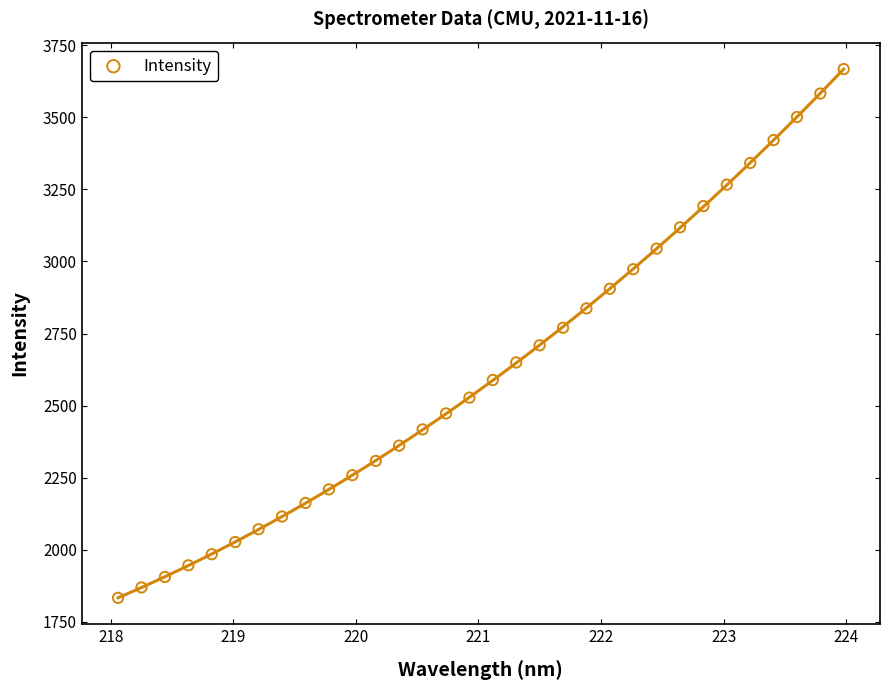

What Y value in the scatter plot is closest to 2750?

2770.2